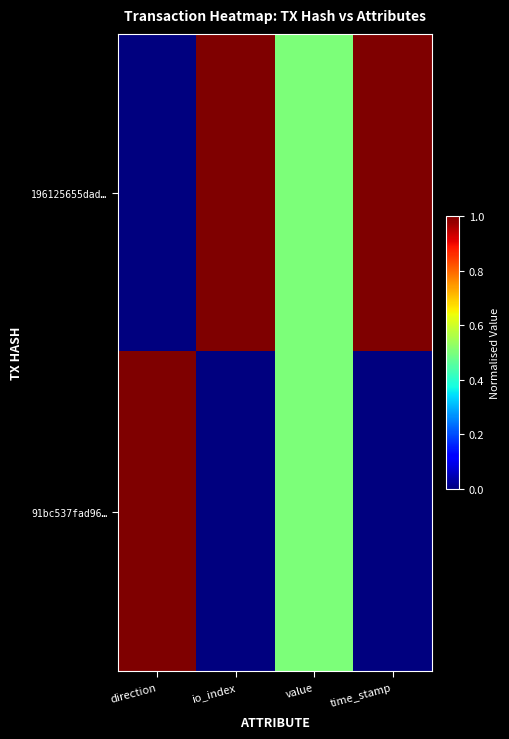

Which has a higher value, io_index or value?

io_index